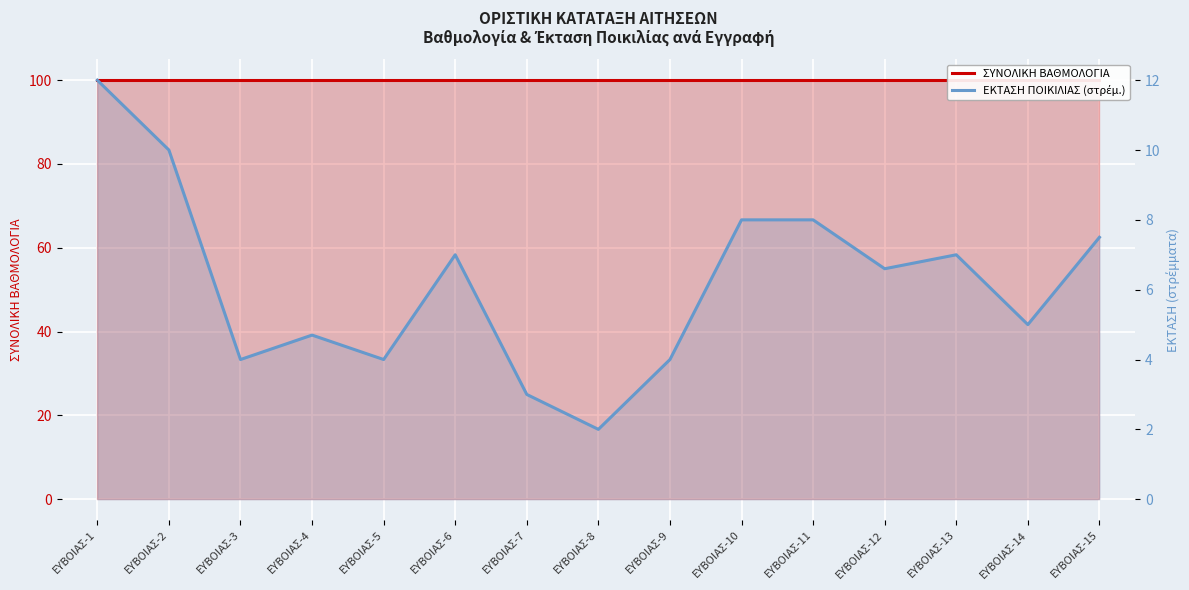

How many distinct data groups are displayed?

2